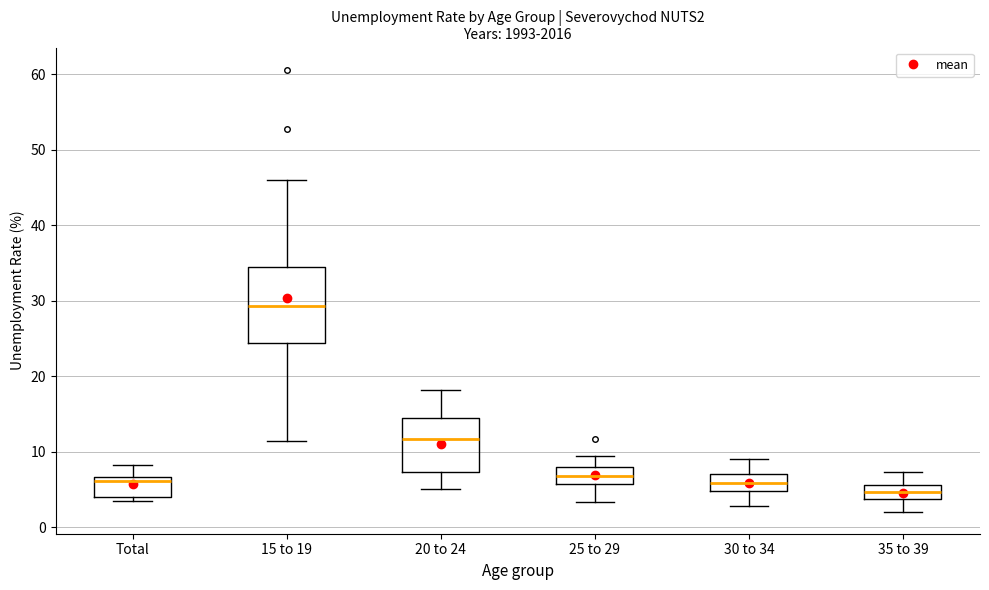

Reading left to right, transcribe this box plot: for each box, give where its median line is, the range the box spans, and where its two whiskers end, as read against the y-axis. The values are not printed on the chart, so give them approximately, as read against the axis.

Total: median 6, box 4 to 7, whiskers 4 (just below the box's lower edge) to 8
15 to 19: median 29, box 24 to 34, whiskers 11 to 46
20 to 24: median 12, box 7 to 14, whiskers 5 to 18
25 to 29: median 7, box 6 to 8, whiskers 3 to 9
30 to 34: median 6, box 5 to 7, whiskers 3 to 9
35 to 39: median 5, box 4 to 6, whiskers 2 to 7